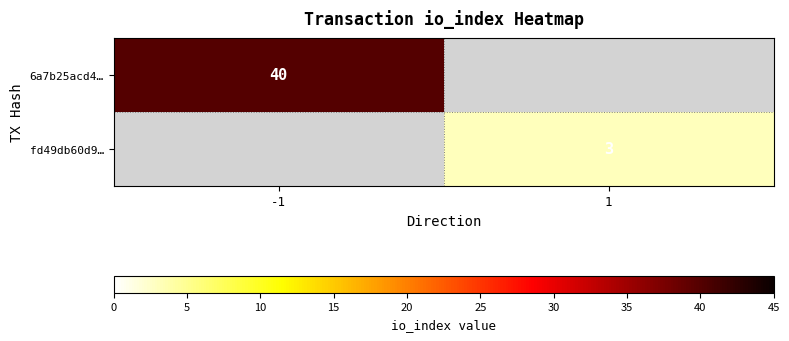

The 6a7b25acd4… series shows 58 at -1. True or false?

False